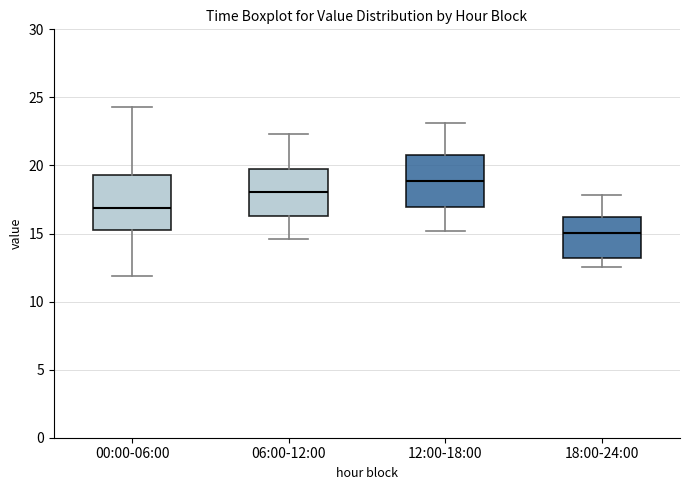

Reading left to right, read every box against the y-axis: the position of its median line, the range the box covers, and the ends of its whiskers. The values are not printed on the chart, so give them approximately, as read against the axis.

00:00-06:00: median 17.0, box 15.0 to 19.5, whiskers 12.0 to 24.5
06:00-12:00: median 18.0, box 16.5 to 19.5, whiskers 14.5 to 22.5
12:00-18:00: median 19.0, box 17.0 to 21.0, whiskers 15.0 to 23.0
18:00-24:00: median 15.0, box 13.0 to 16.0, whiskers 12.5 to 18.0